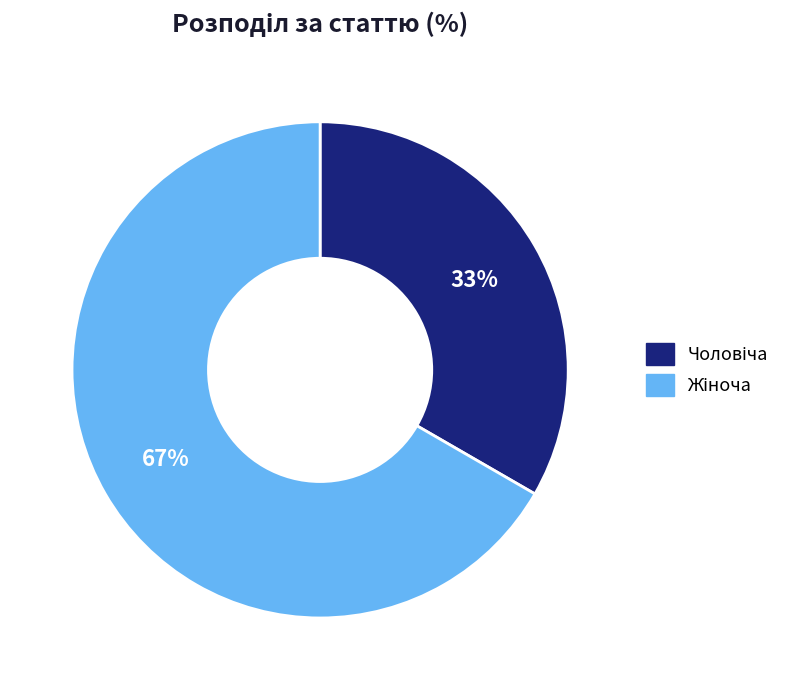

Does any single category account for the majority?

Yes